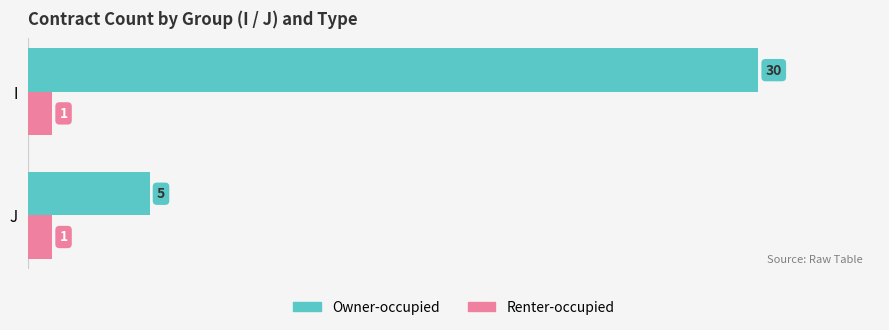

Which series has the largest range (max minus min)?

Owner-occupied